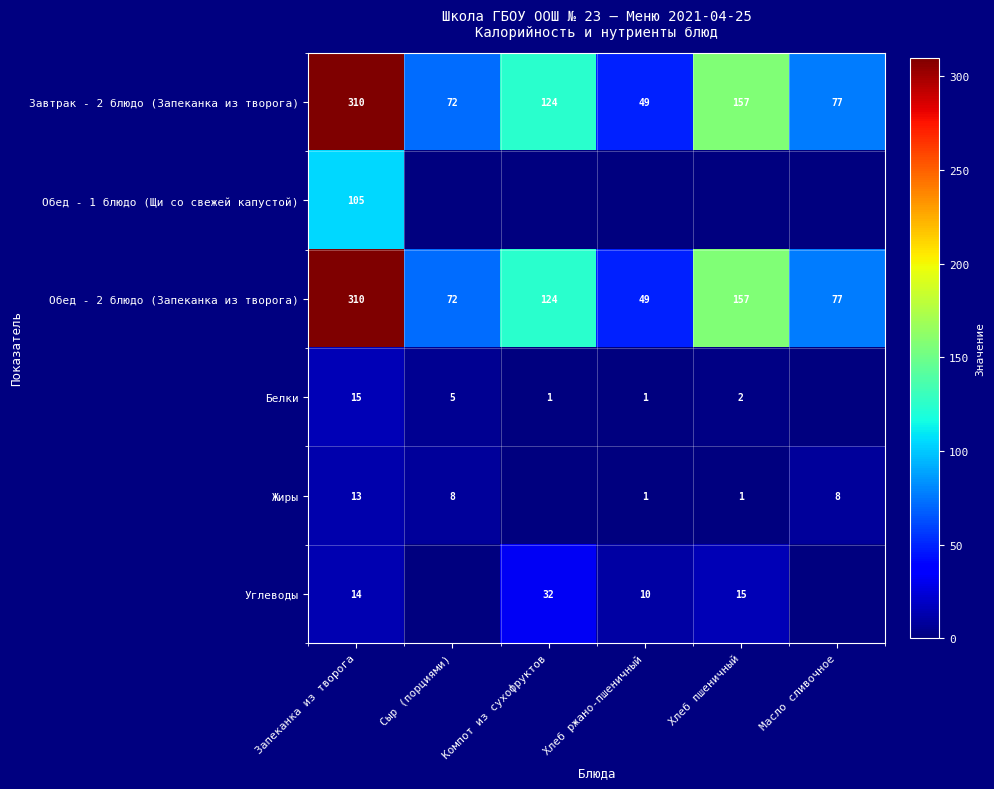

The Углеводы series shows 26 at Хлеб пшеничный. True or false?

False